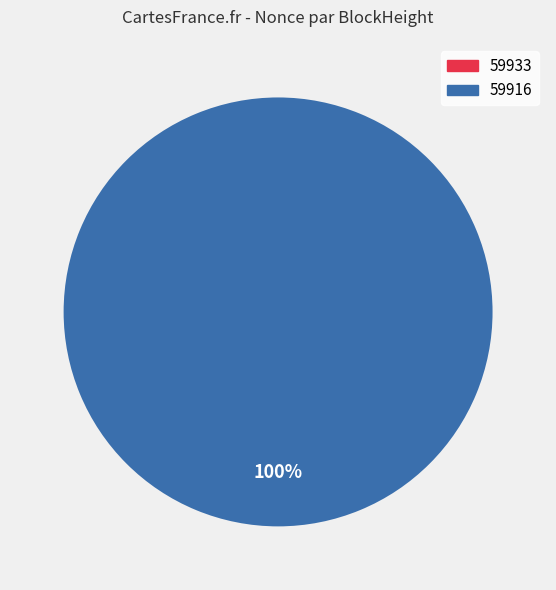

To the nearest percent, what portion does 59916 represent?

100%